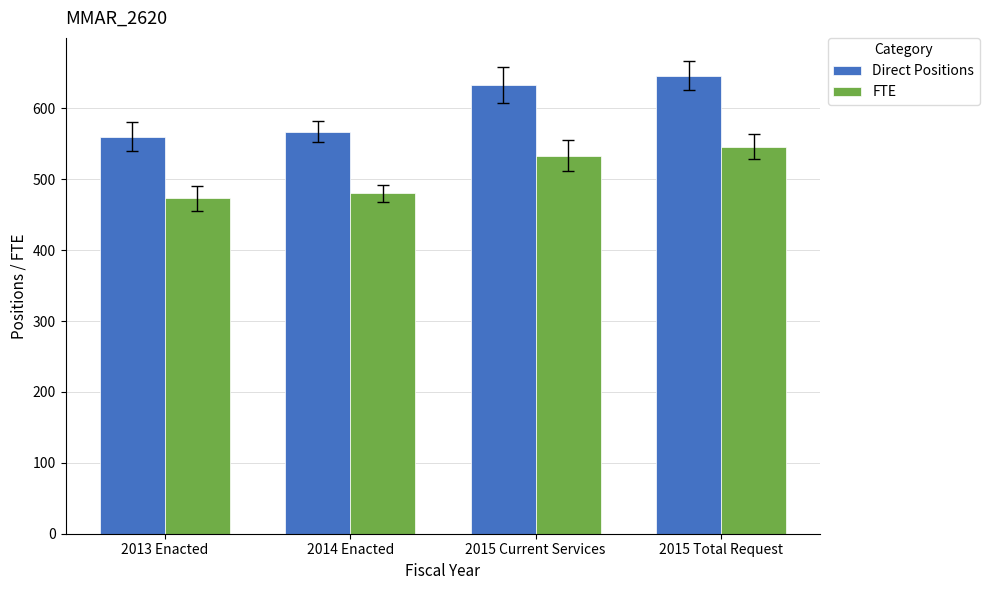

What is the average value of the Direct Positions series?

602